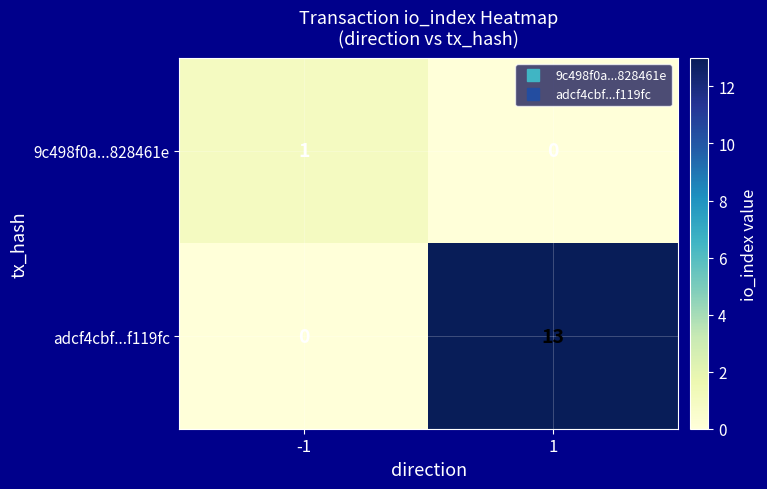

Between -1 and 1, which series saw the biggest shift?

adcf4cbf...f119fc